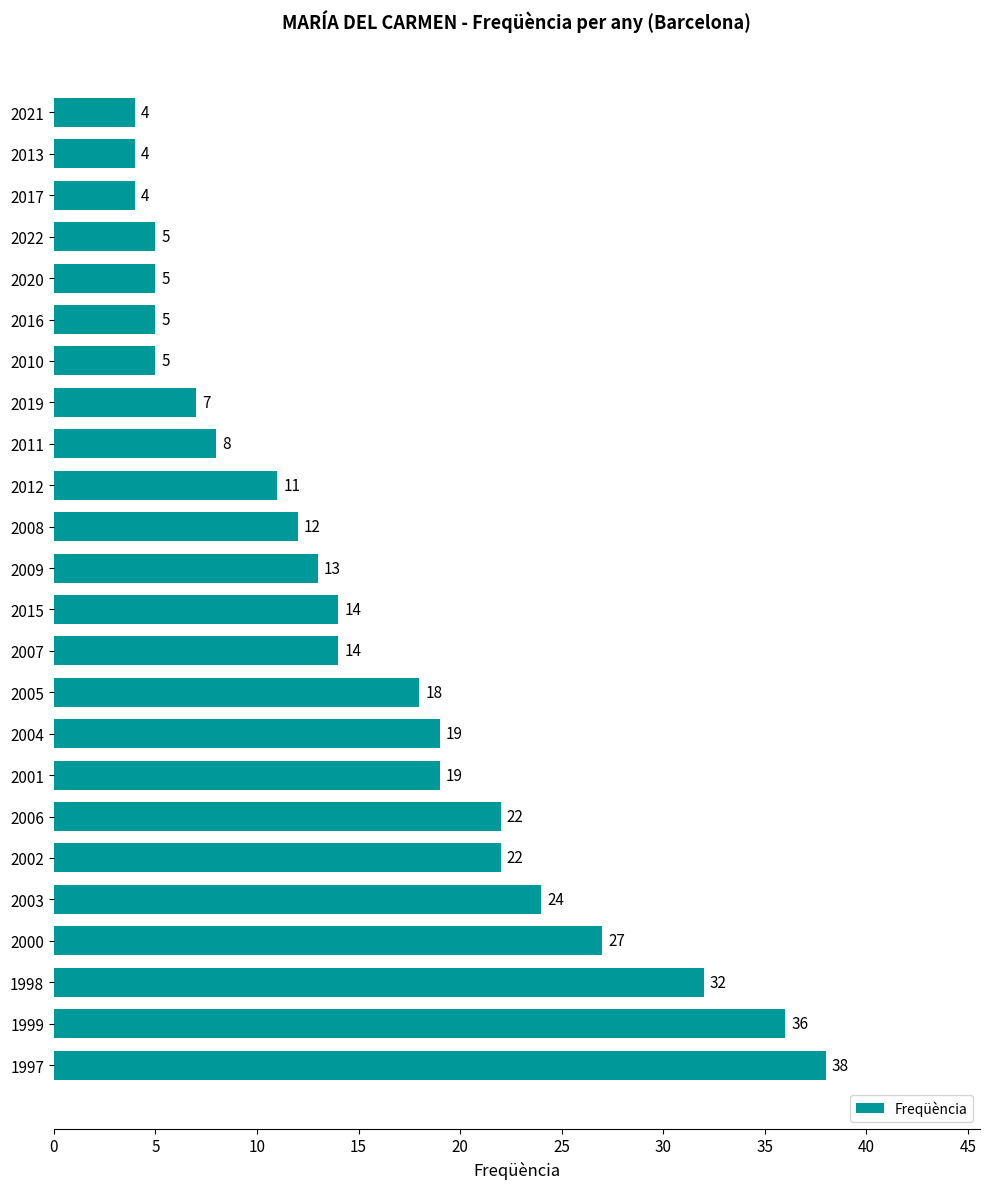

What is the smallest value displayed?

4